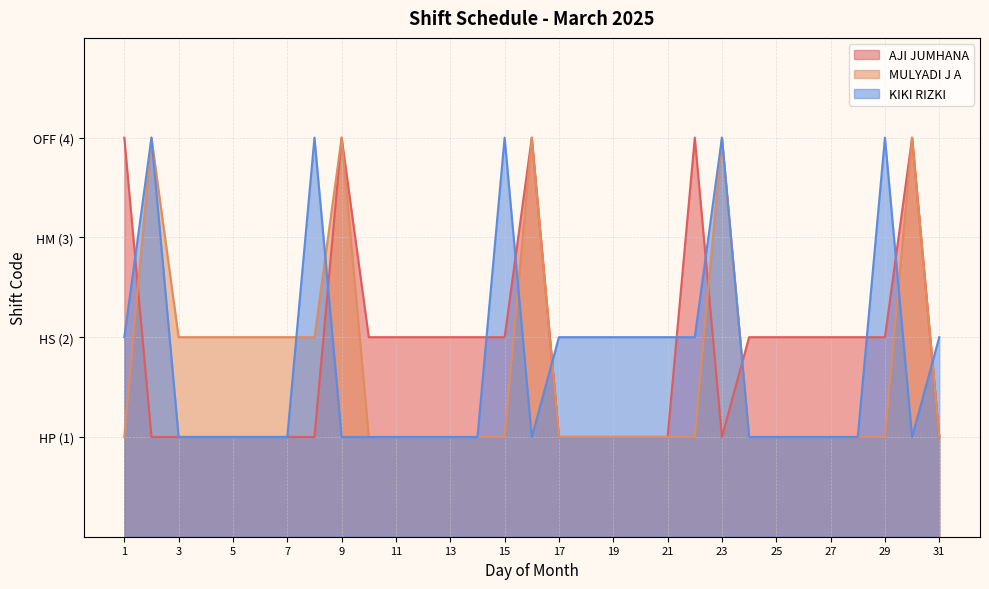

Where is the first local maximum for AJI JUMHANA?

9